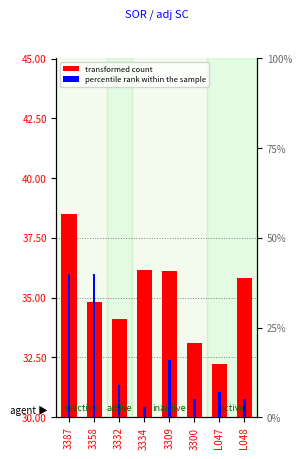

What is the label of the 1st bar from the right?

L048